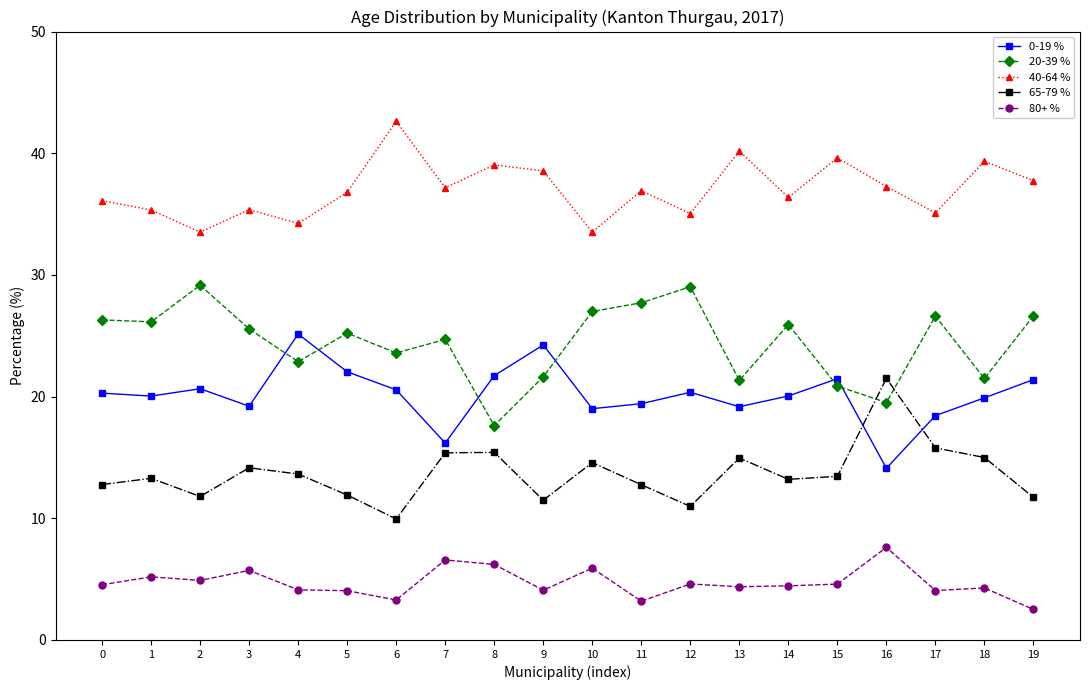

Count the number of data series in this chart.

5